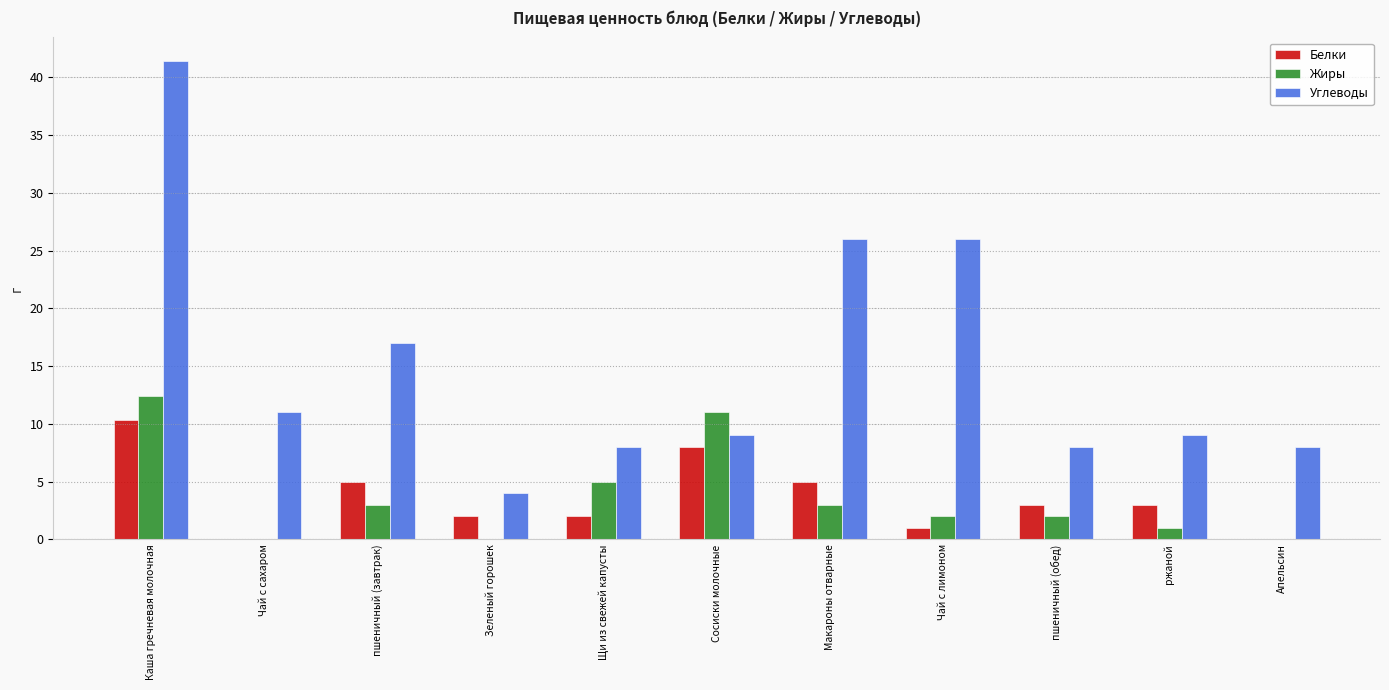

How many groups of bars are there?

11